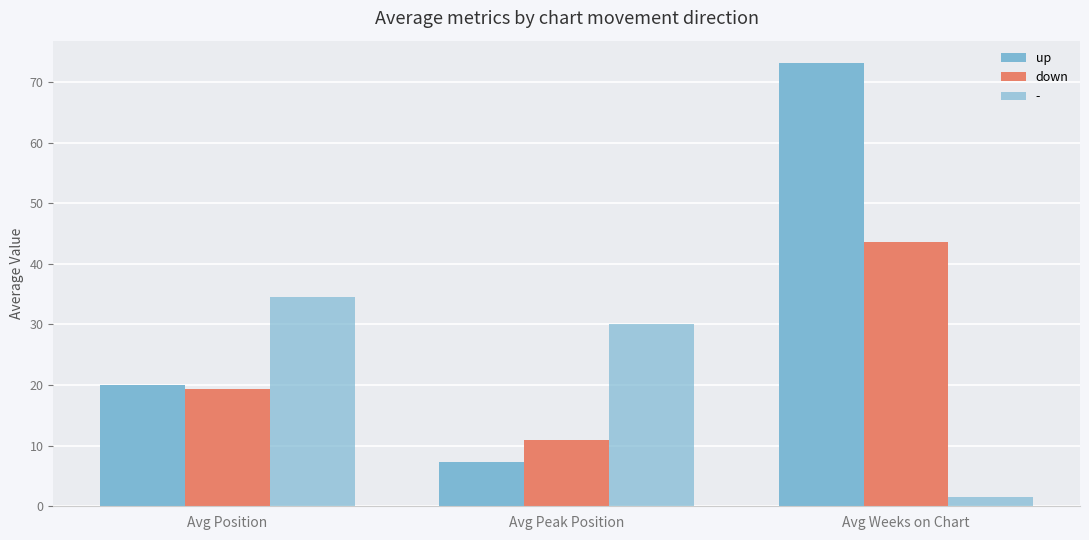

How many bars are there in each group?

3